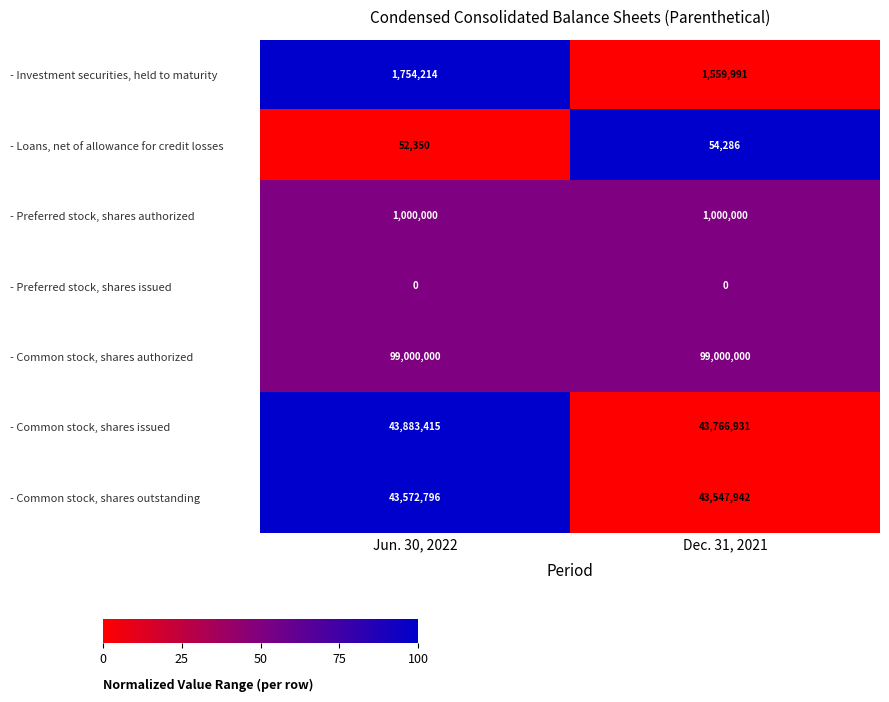

What is the difference between the highest and lowest values at Jun. 30, 2022?

99000000